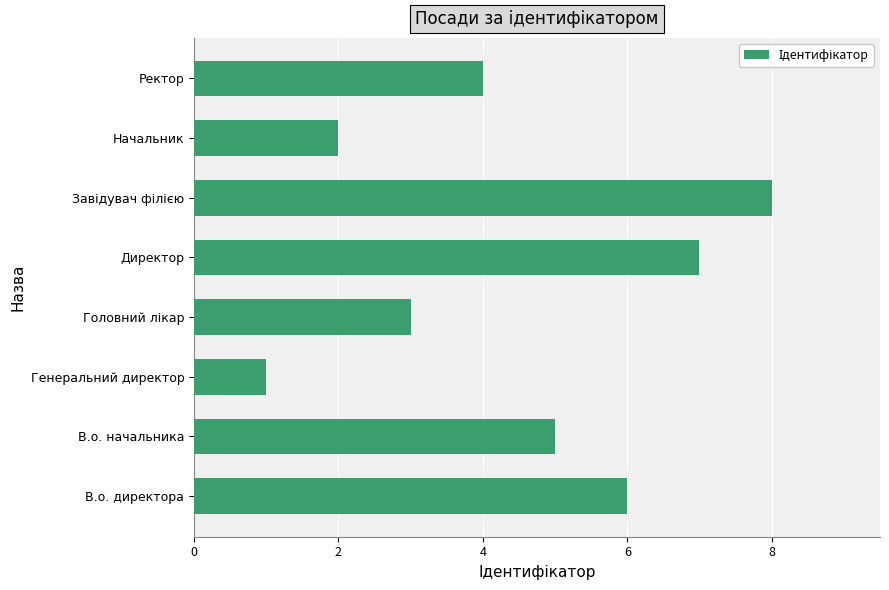

What is the smallest value displayed?

1